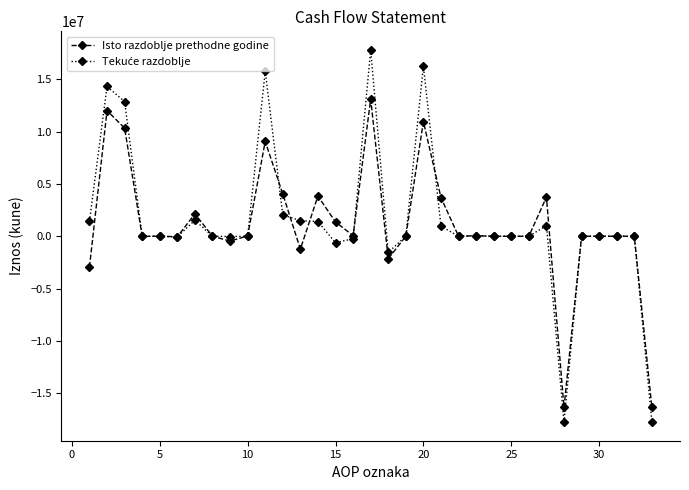

What is the highest value of the Isto razdoblje prethodne godine series?

13105612